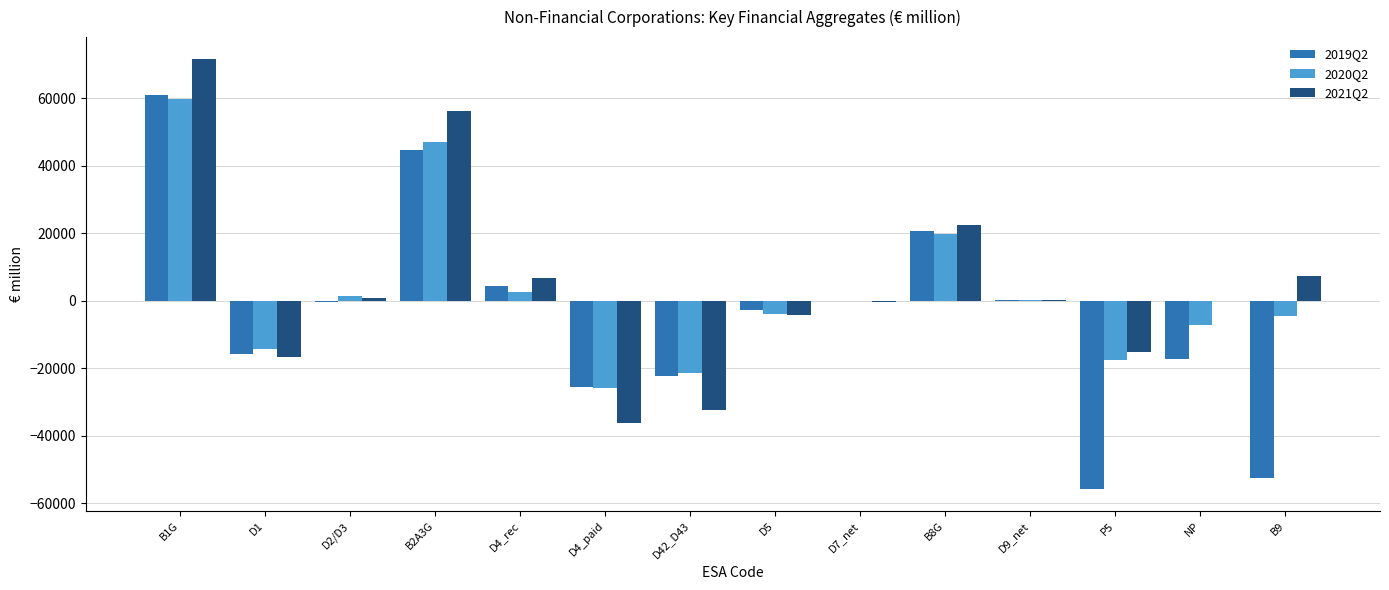

At which category is the sum across all series the highest?

B1G